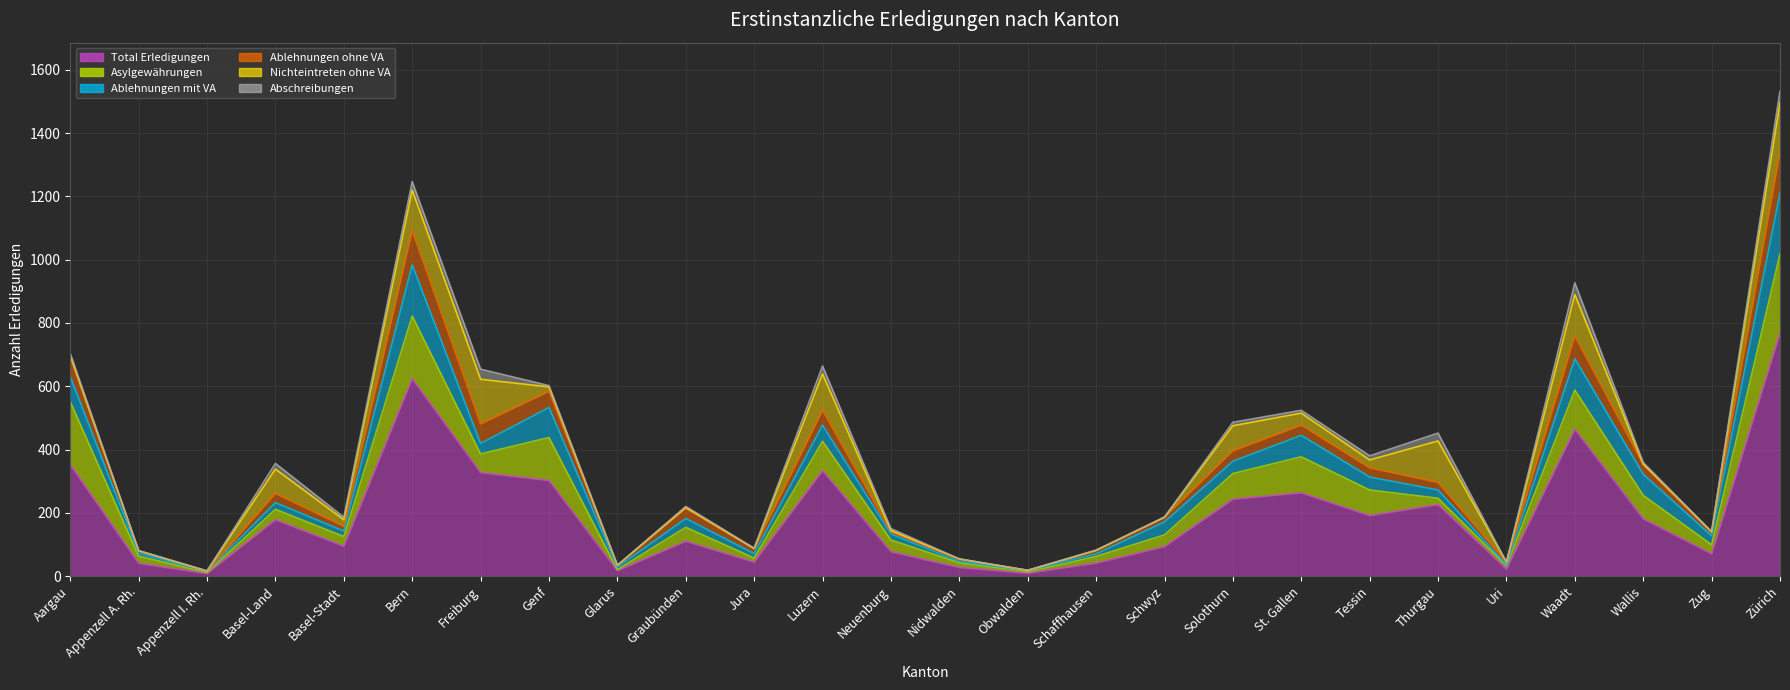

What is the label of the 1st point from the left?

Aargau